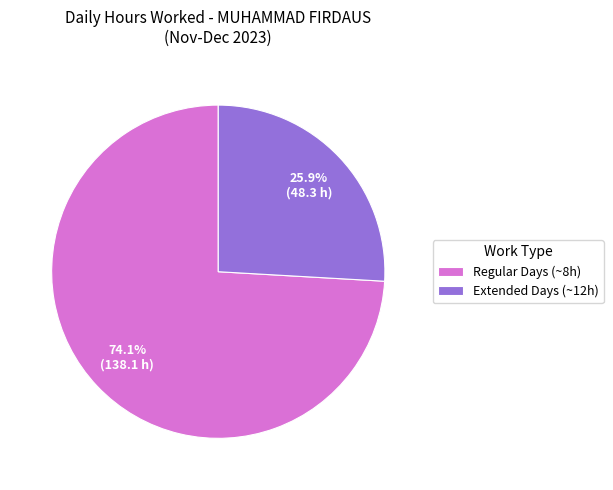

Approximately how many times larger is the value at Extended Days (~12h) compared to Regular Days (~8h)?

0.3